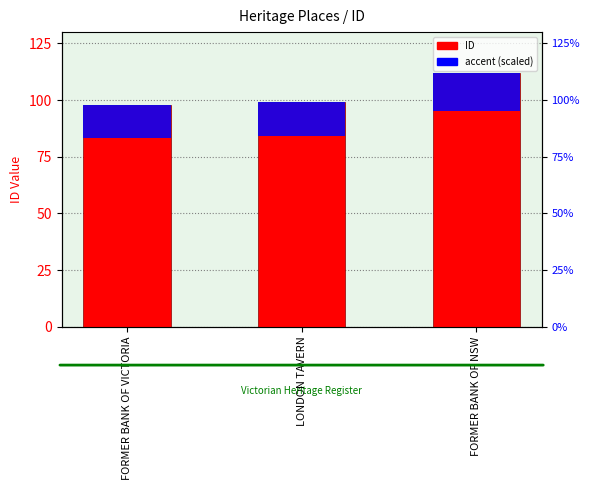

What is the minimum value for ID?

98.0